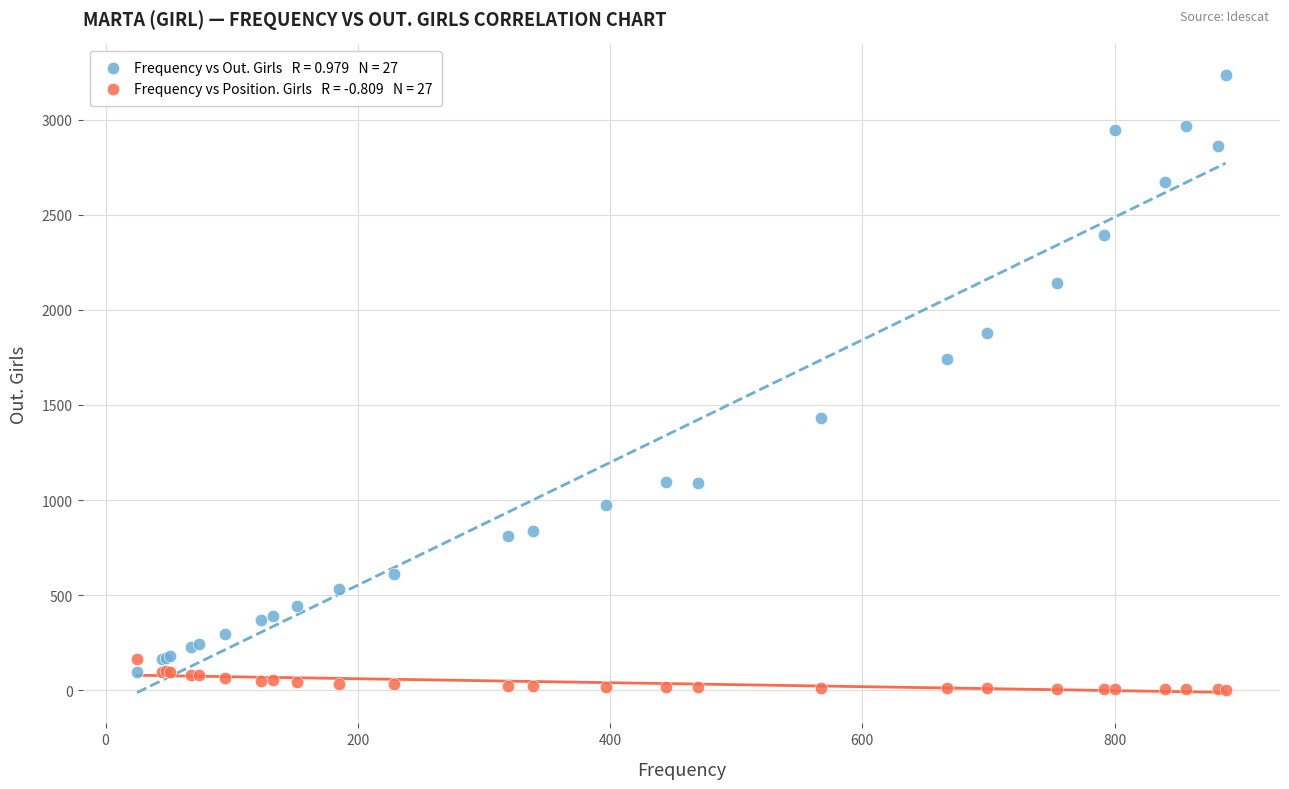

Across all series, what Y value is closest to 1618?

1741